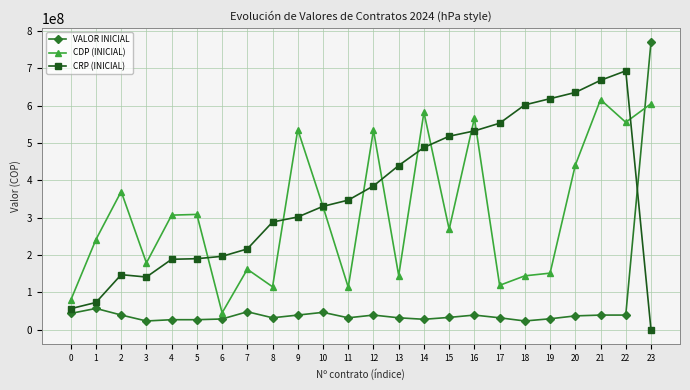

The value of CDP (INICIAL) at 23 is 604707500.6. True or false?

True